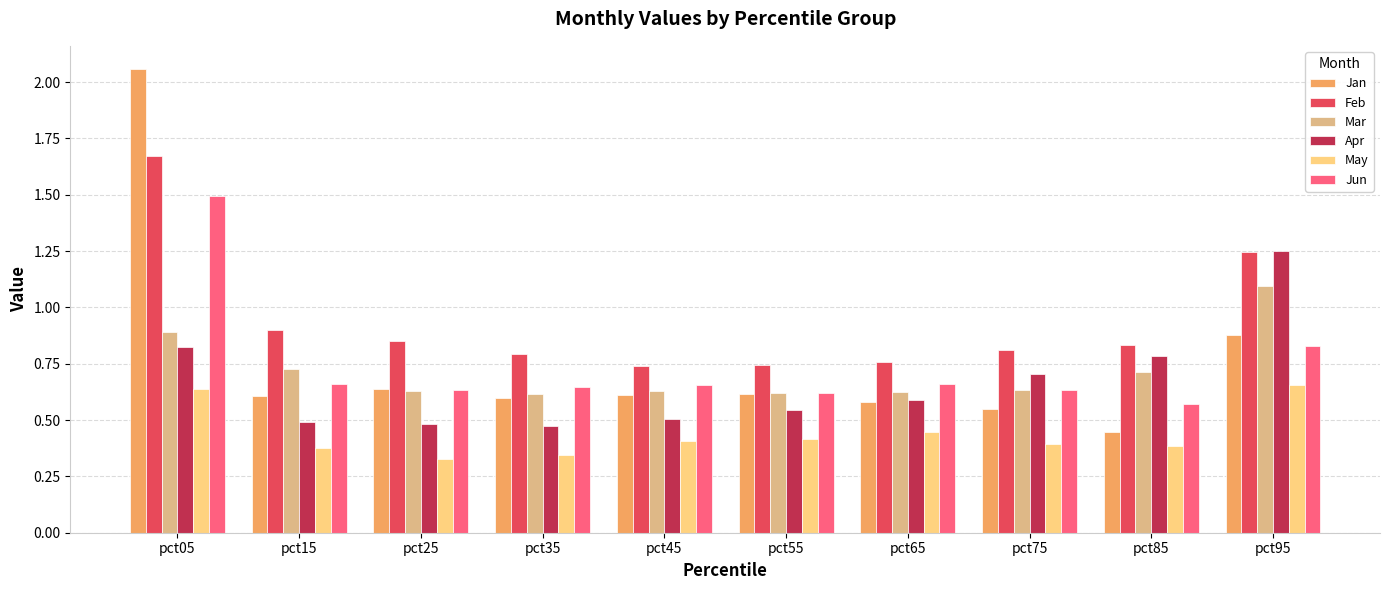

What is the total value across all series at pct85?

3.7